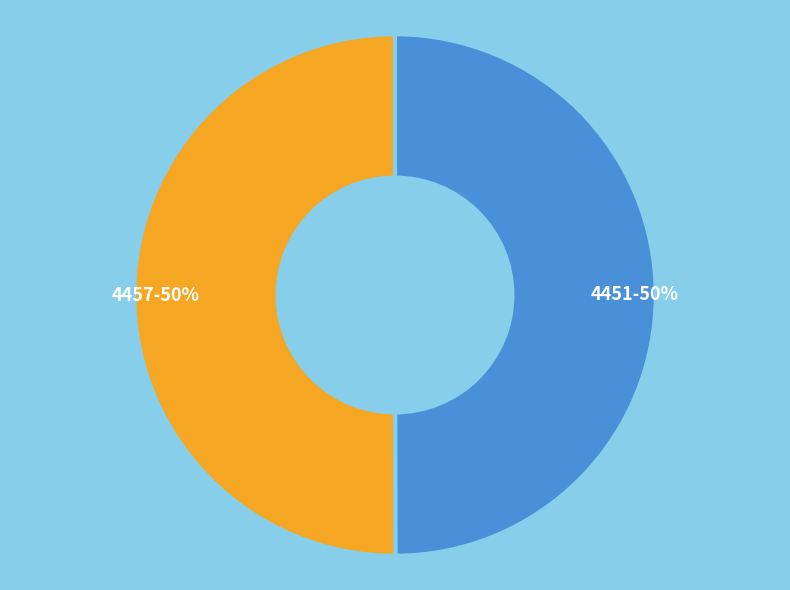

How many segments does this pie chart have?

2